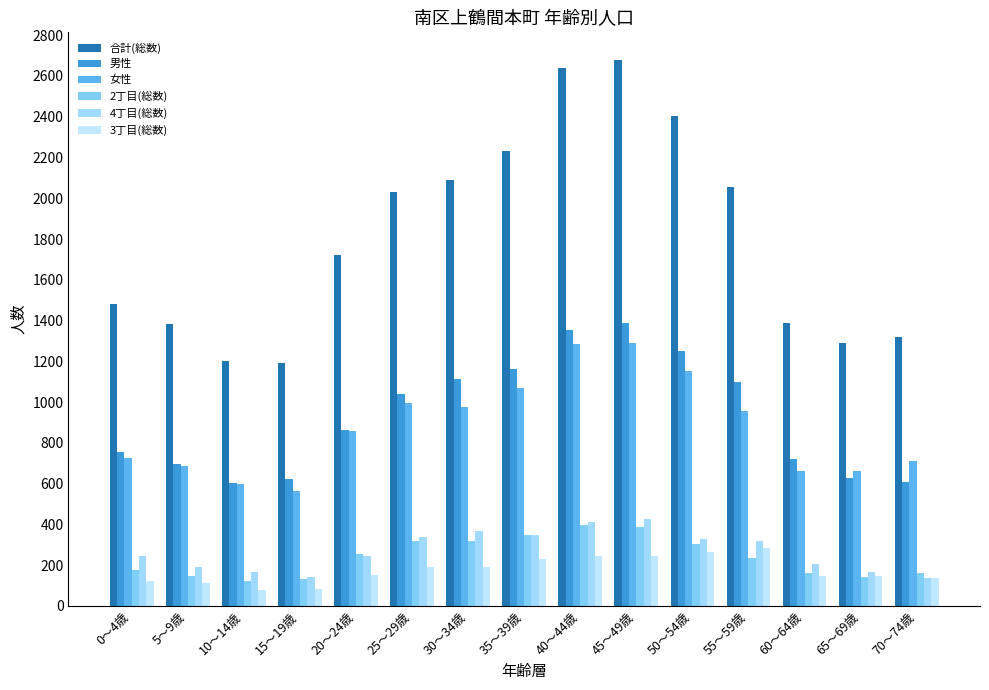

Which category has the lowest value in the 合計(総数) series?

15～19歳